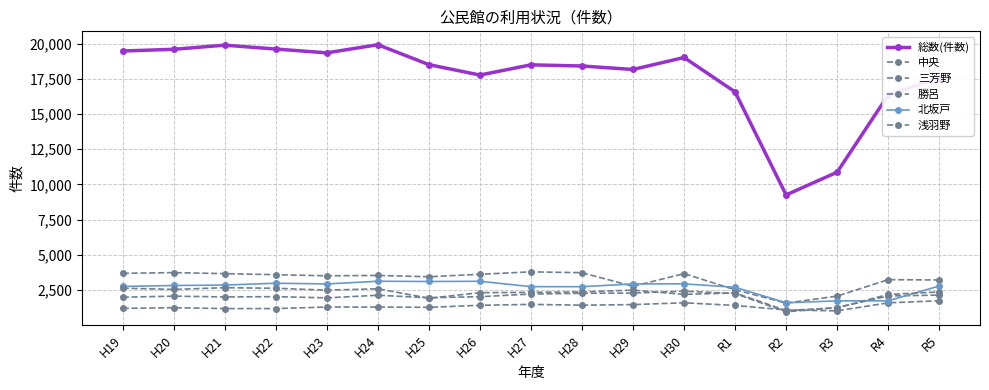

How many lines are shown in the chart?

6